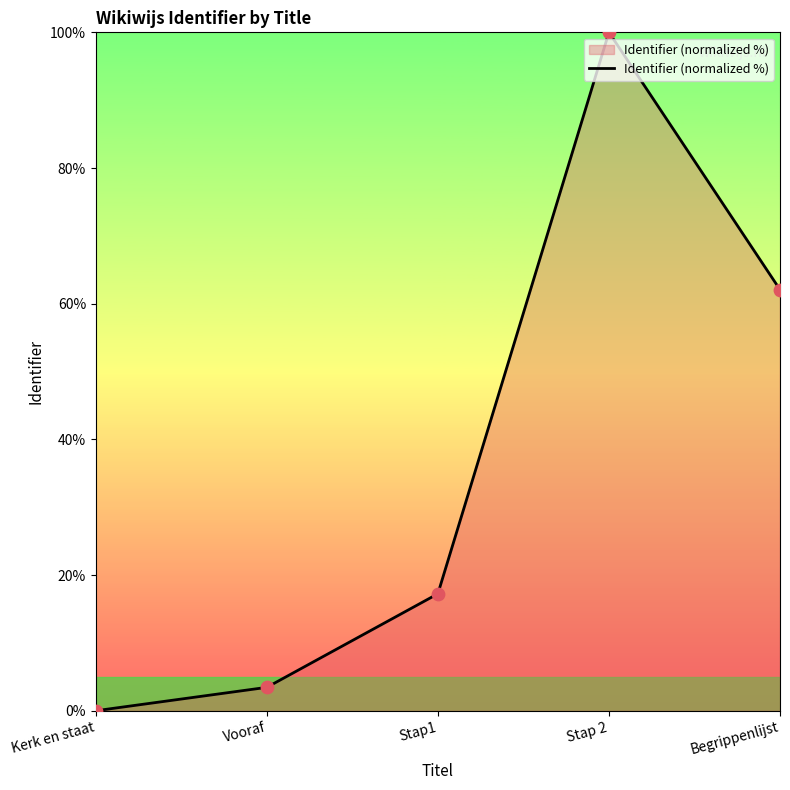

What is the change in value from Vooraf to Begrippenlijst?

+58.6